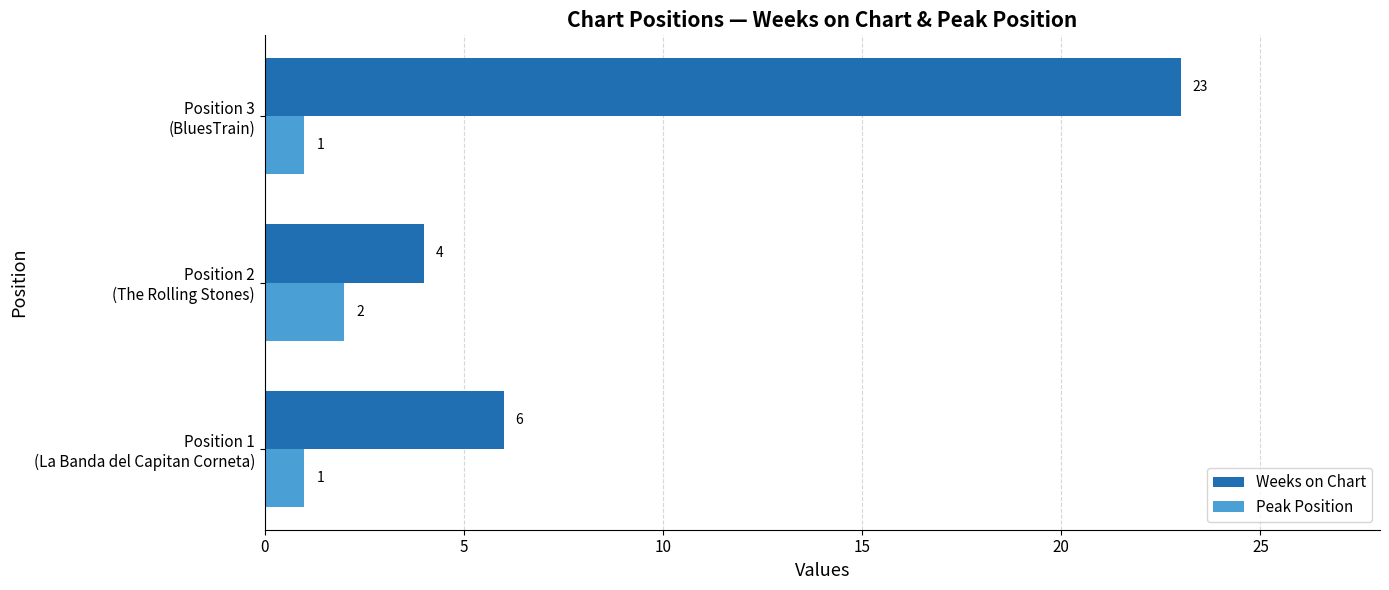

Which category has the highest value in the Peak Position series?

Position 2
(The Rolling Stones)